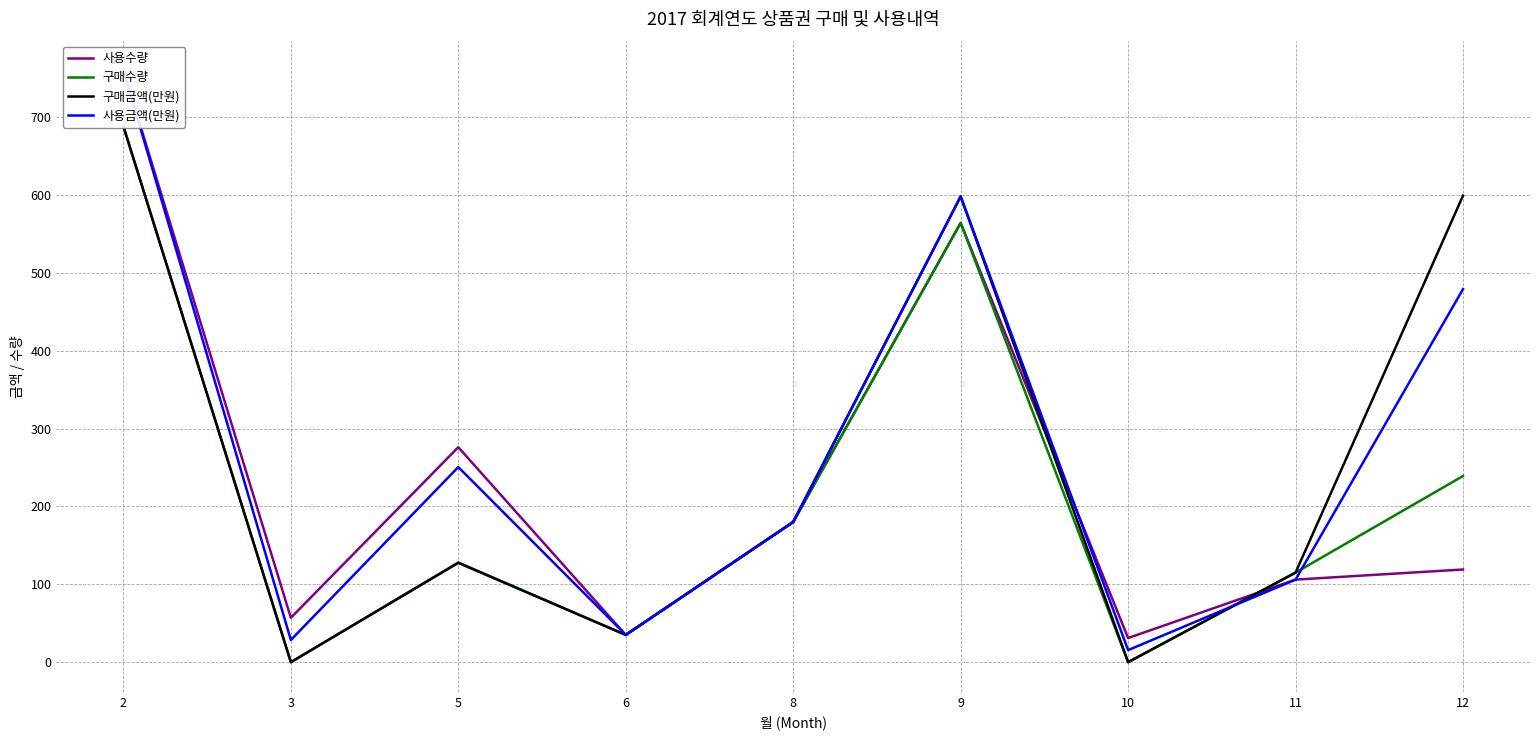

How many distinct data groups are displayed?

4